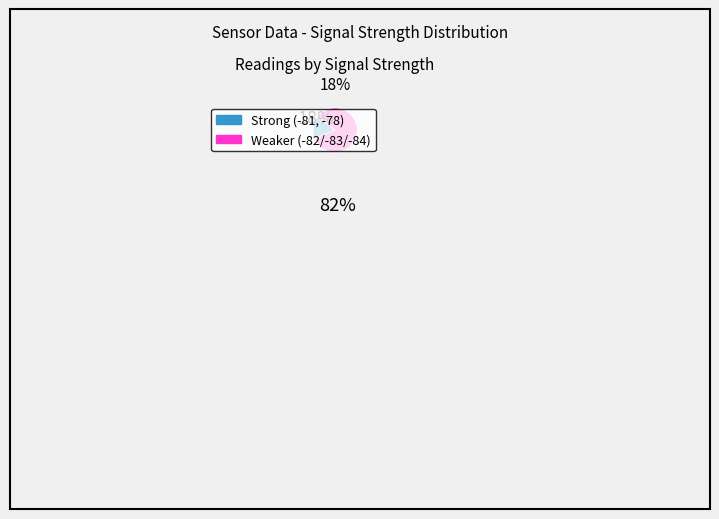

Count the number of slices in the pie.

2